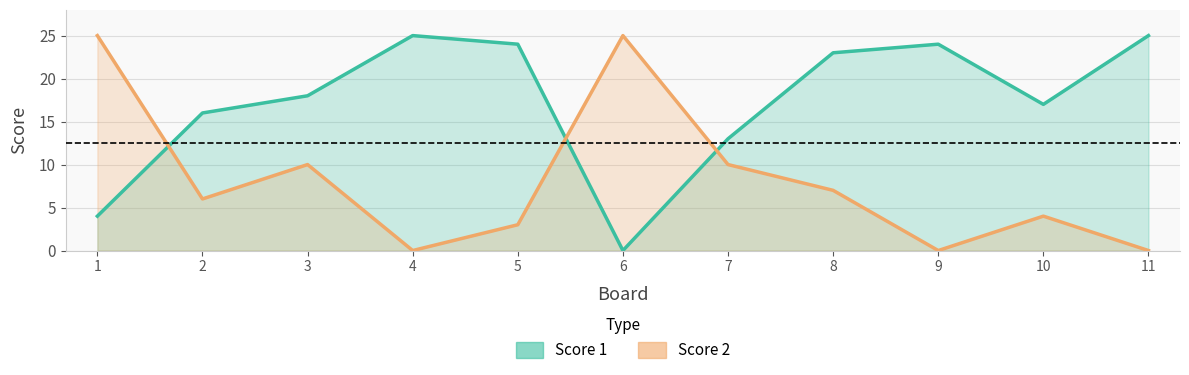

Rank the categories by Score 1 value from lowest to highest.

6, 1, 7, 2, 10, 3, 8, 5, 9, 4, 11